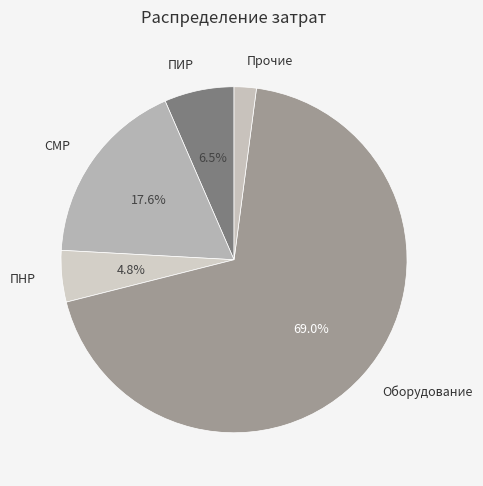

How many slices are in this pie chart?

5